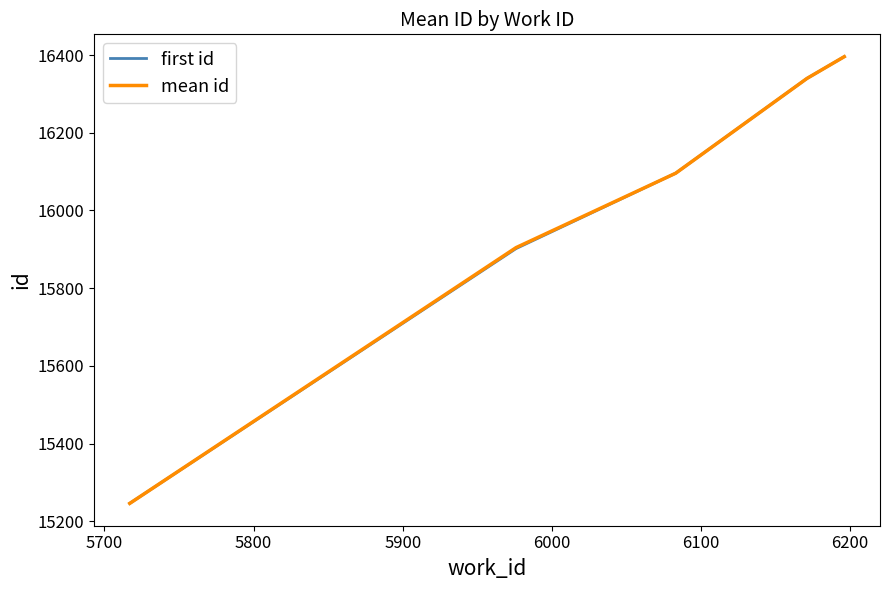

What is the highest value of the mean id series?

16396.0